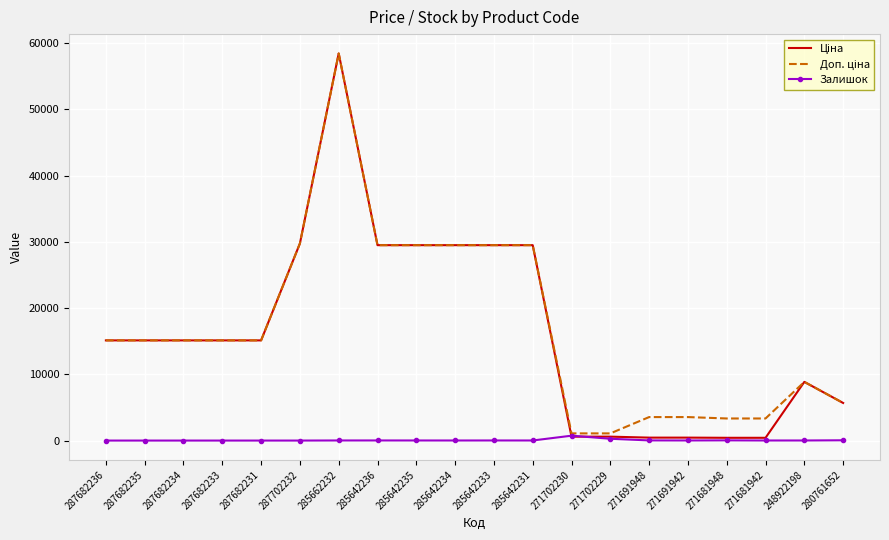

What is the spread (max minus min) of values at 287682235?

15120.0